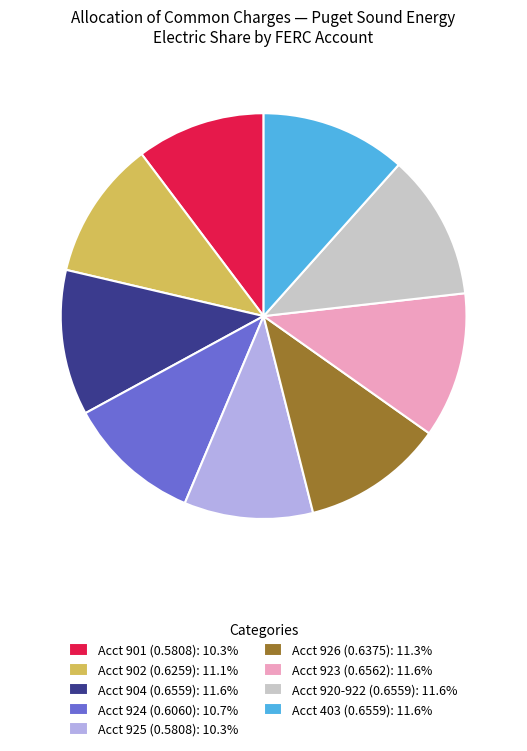

Combined, do Acct 920-922 (0.6559): 11.6% and Acct 924 (0.6060): 10.7% account for over 50%?

No